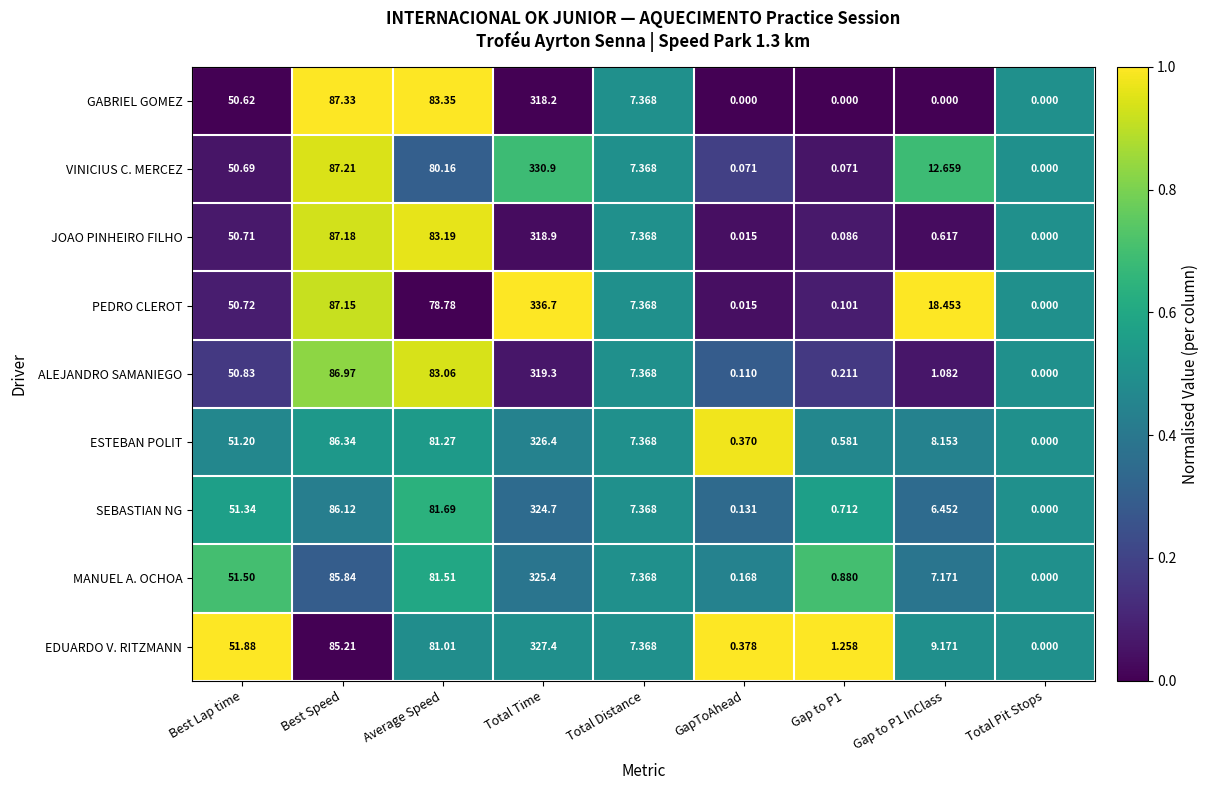

What is the difference between the highest and lowest values at Average Speed?

4.6